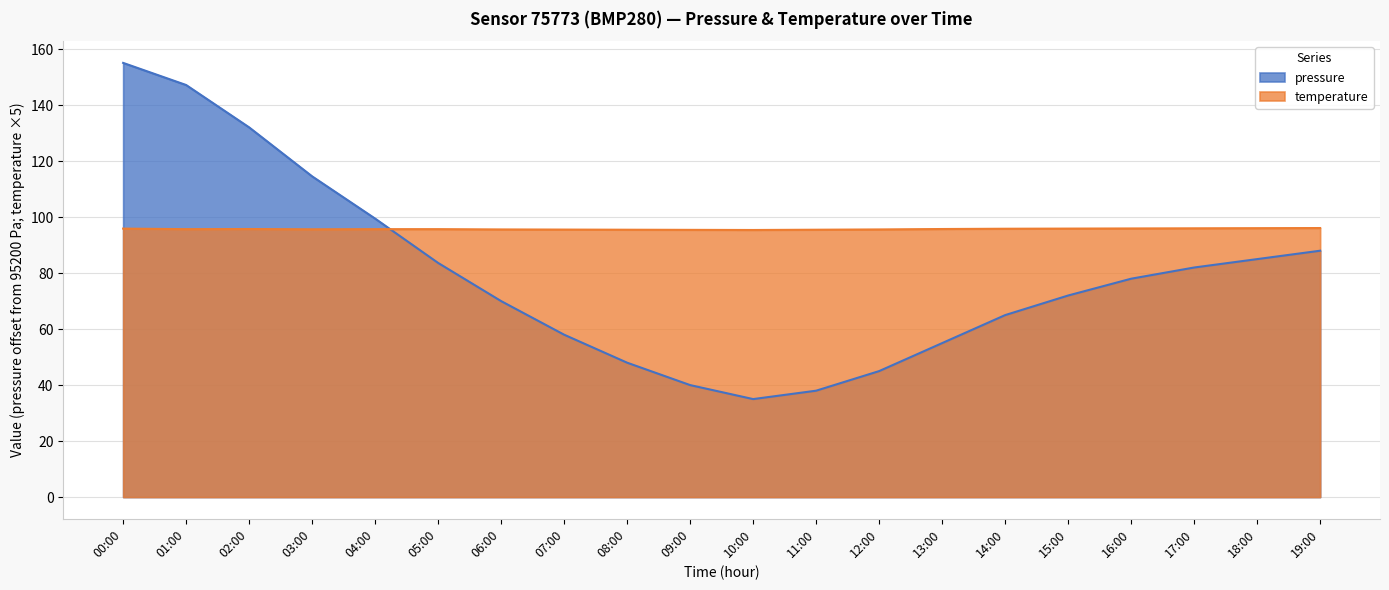

Reading left to right, transcribe all the data shown in this chart.

pressure: 00:00=155.1	01:00=147.2	02:00=132.1	03:00=114.6	04:00=99.5	05:00=83.6	06:00=70.0	07:00=58.0	08:00=48.0	09:00=40.0	10:00=35.0	11:00=38.0	12:00=45.0	13:00=55.0	14:00=65.0	15:00=72.0	16:00=78.0	17:00=82.0	18:00=85.0	19:00=88.0
temperature: 00:00=95.9	01:00=95.7	02:00=95.8	03:00=95.6	04:00=95.7	05:00=95.7	06:00=95.6	07:00=95.5	08:00=95.5	09:00=95.5	10:00=95.4	11:00=95.5	12:00=95.6	13:00=95.8	14:00=95.9	15:00=95.9	16:00=96.0	17:00=96.0	18:00=96.1	19:00=96.1